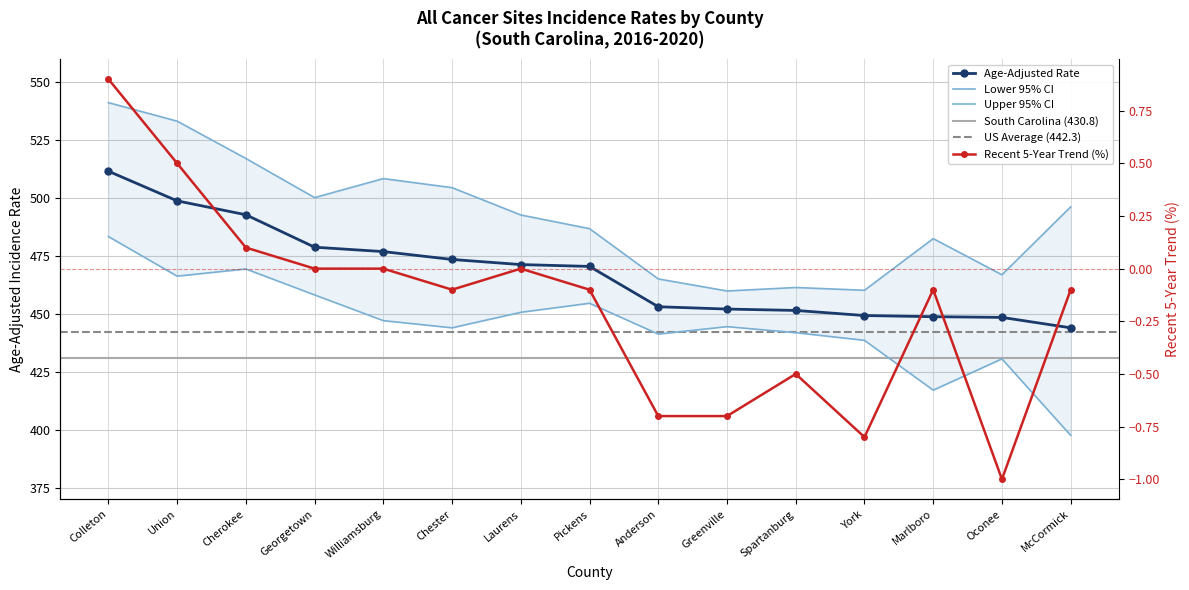

True or false: Lower 95% CI has a value of 469.4 at Cherokee.

True